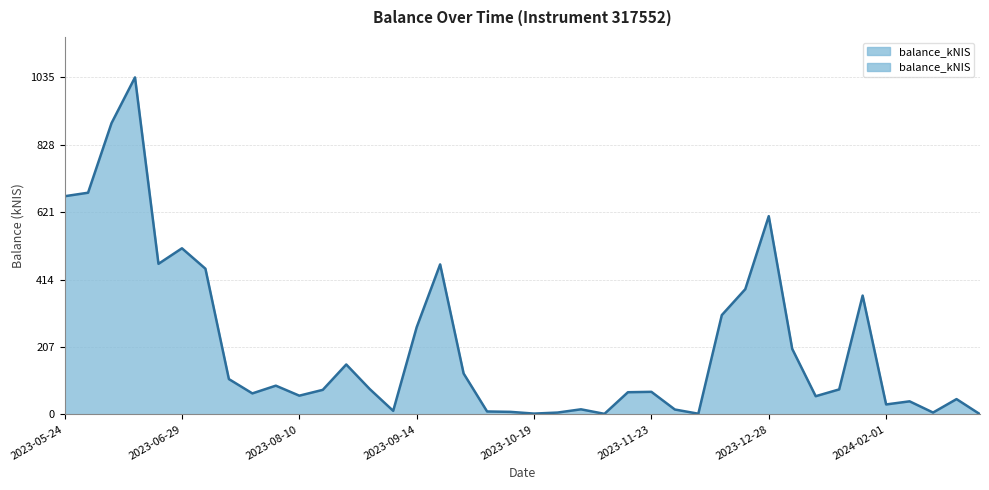

List the labels in order of value, smallest first.

2024-02-29, 2023-11-09, 2023-12-07, 2023-10-19, 2023-10-26, 2024-02-15, 2023-10-12, 2023-10-05, 2023-09-07, 2023-11-30, 2023-11-02, 2024-02-01, 2024-02-08, 2024-02-22, 2024-01-11, 2023-08-10, 2023-07-26, 2023-11-16, 2023-11-23, 2023-08-17, 2024-01-18, 2023-08-31, 2023-08-03, 2023-07-20, 2023-09-28, 2023-08-24, 2024-01-04, 2023-09-14, 2023-12-14, 2024-01-25, 2023-12-21, 2023-07-06, 2023-09-21, 2023-06-22, 2023-06-29, 2023-12-28, 2023-05-24, 2023-06-01, 2023-06-08, 2023-06-15